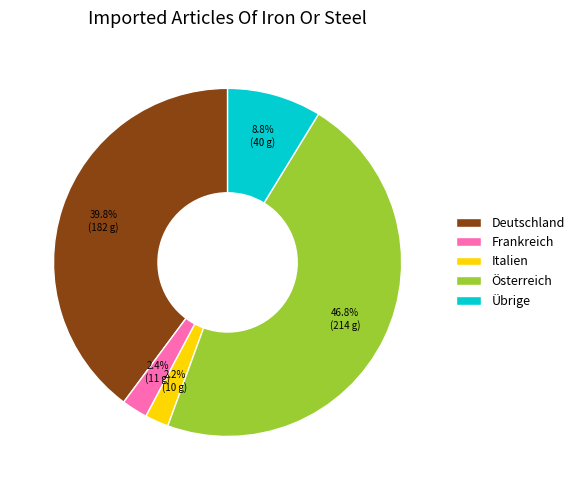

To the nearest percent, what is the difference between the Übrige and Frankreich slice percentages?

6%